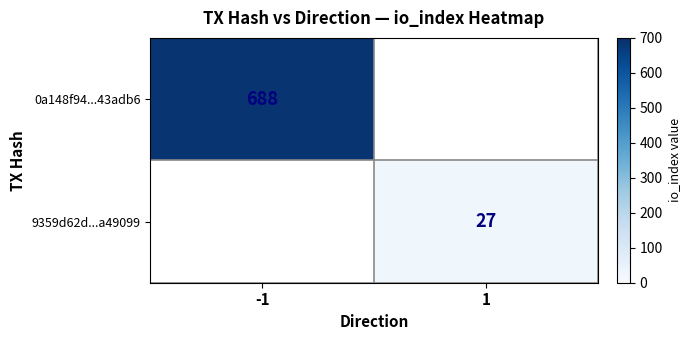

How many categories are shown in the chart?

2